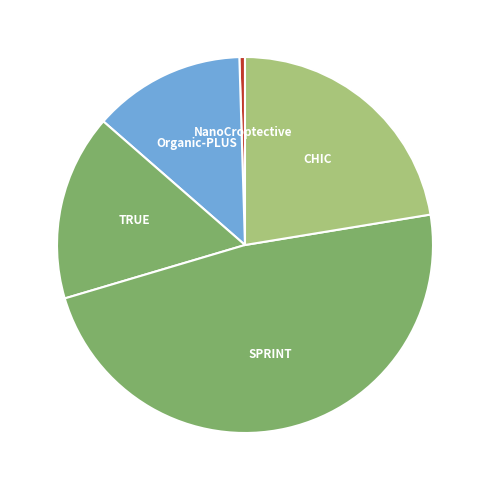

Count the number of slices in the pie.

5